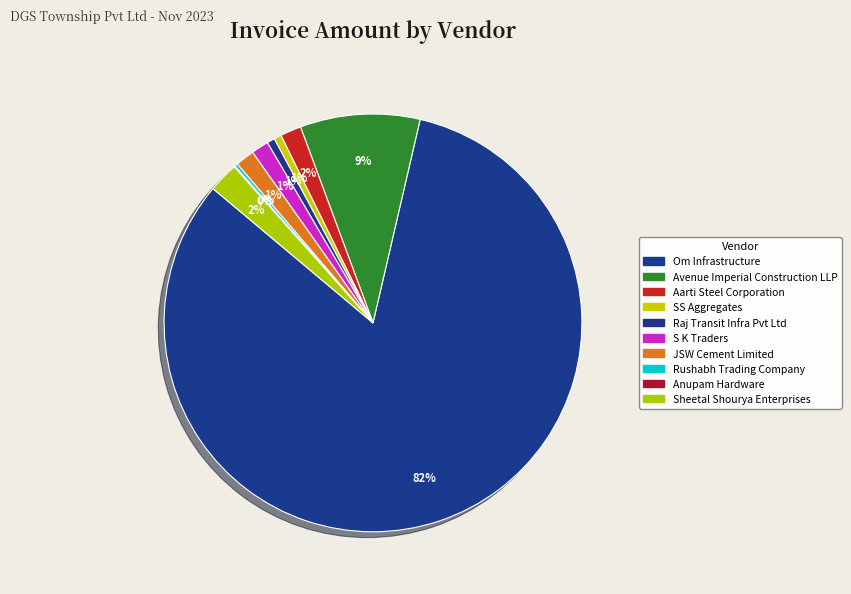

Does any single category account for the majority?

Yes